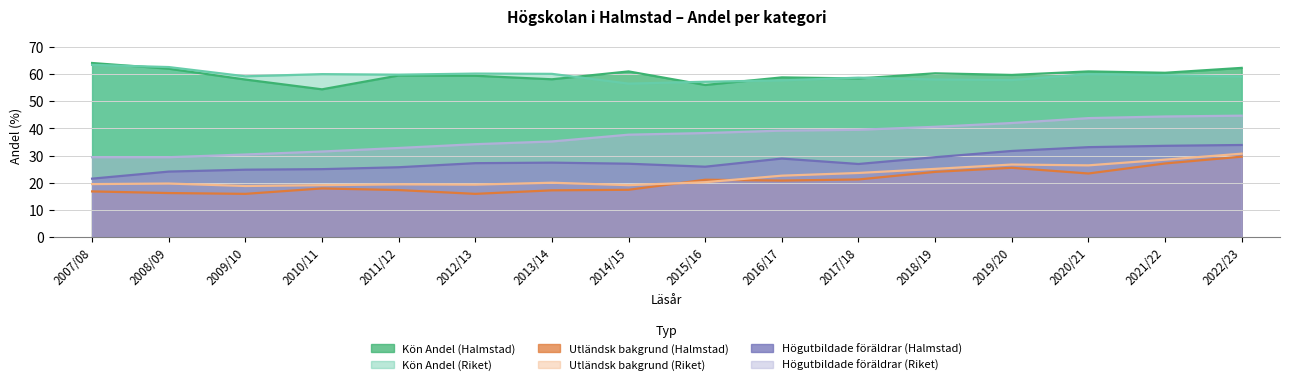

How many times do Kön Andel (Riket) and Kön Andel (Halmstad) cross each other?

6